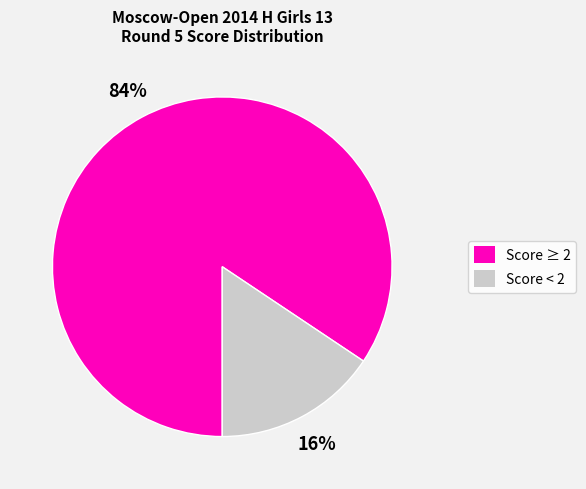

Is there any slice that represents more than half of the pie?

Yes